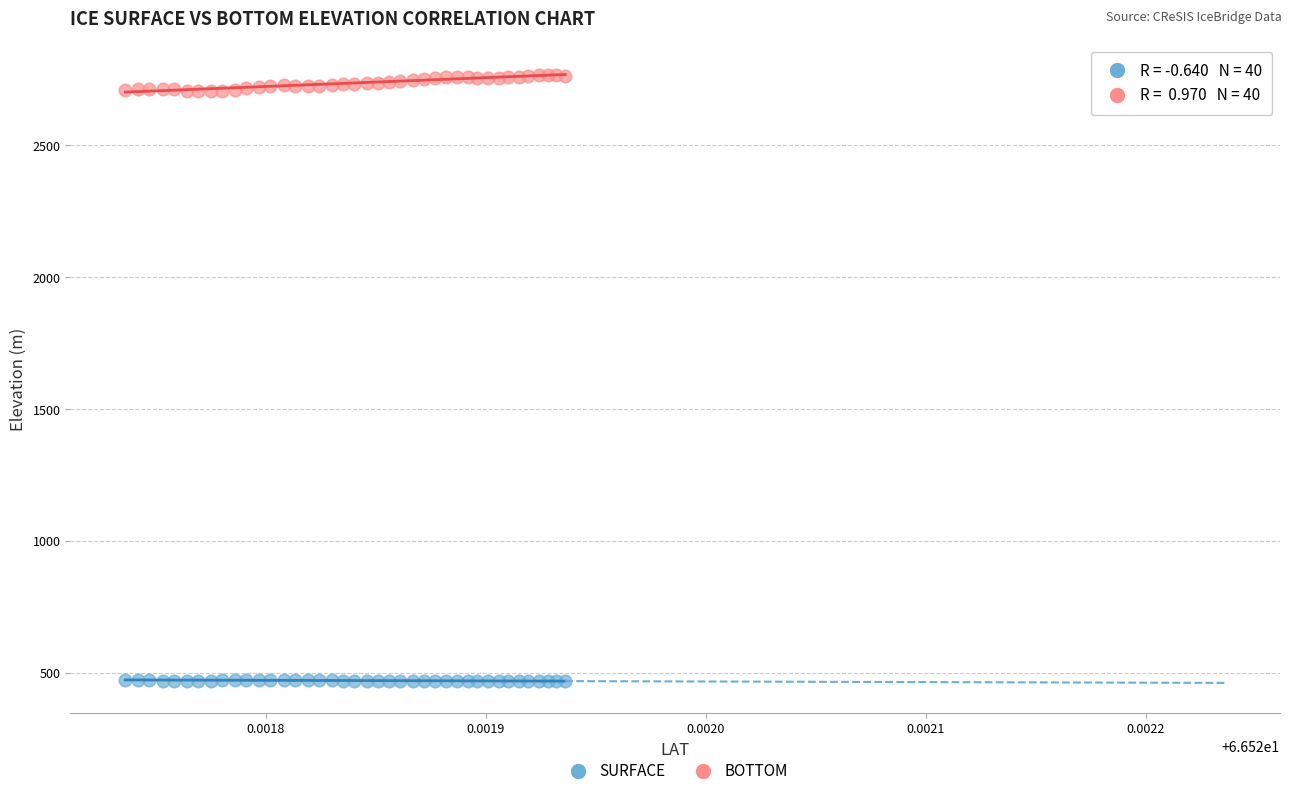

Which series reaches the minimum Y coordinate?

SURFACE